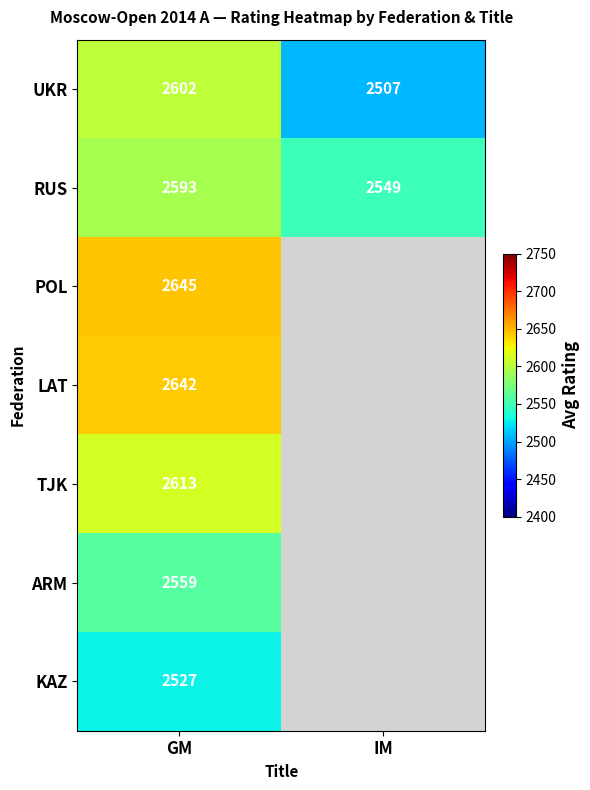

List the labels in order of RUS value, largest first.

GM, IM